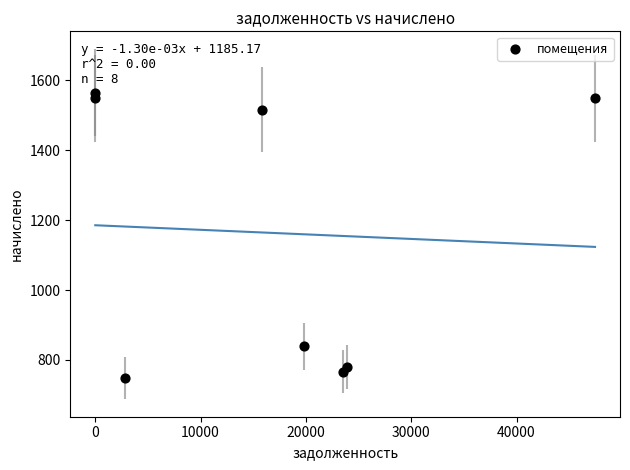

What is the average Y value?

1163.4